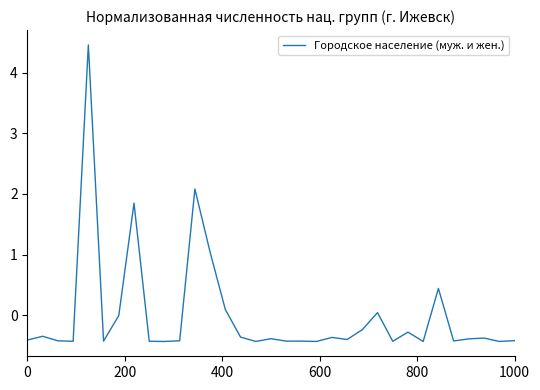

Count the number of categories in the chart.

33